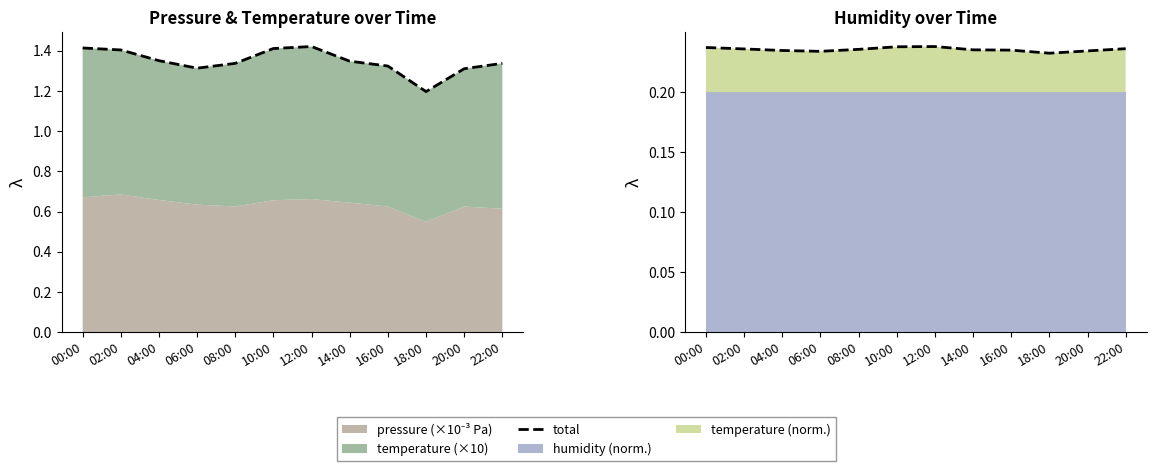

How many points are higher than both their immediate neighbors (excluding endpoints)?

1